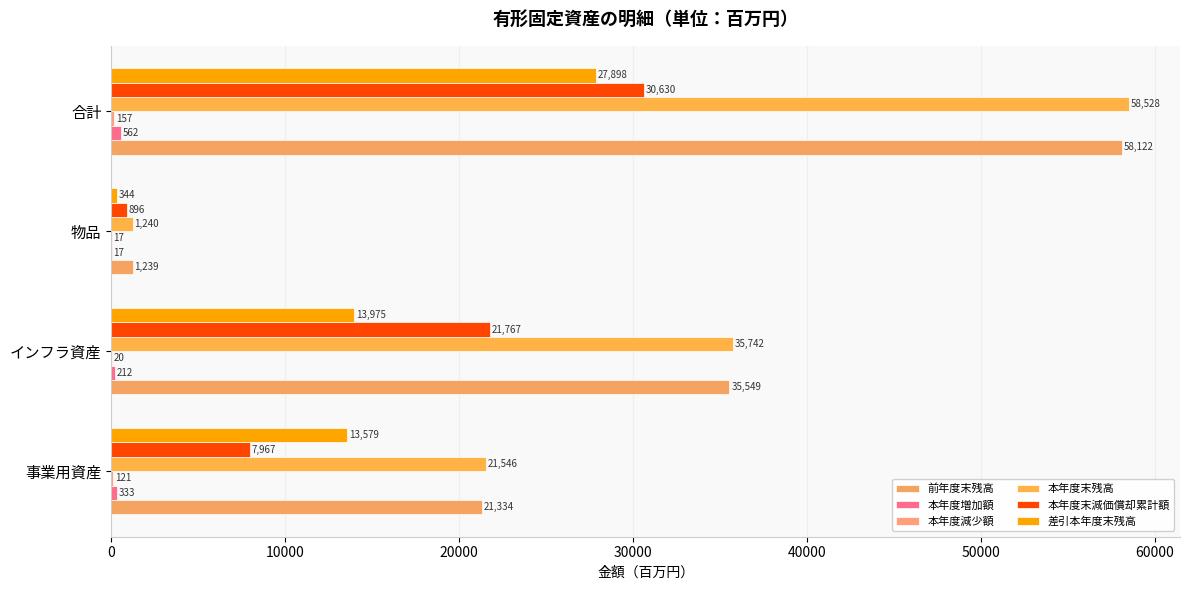

Which category has the highest value in the 前年度末残高 series?

合計